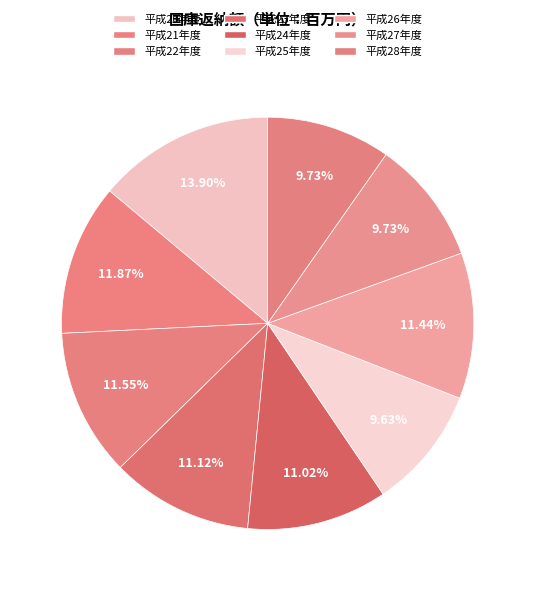

Does 平成26年度 account for over 50% of the chart?

No